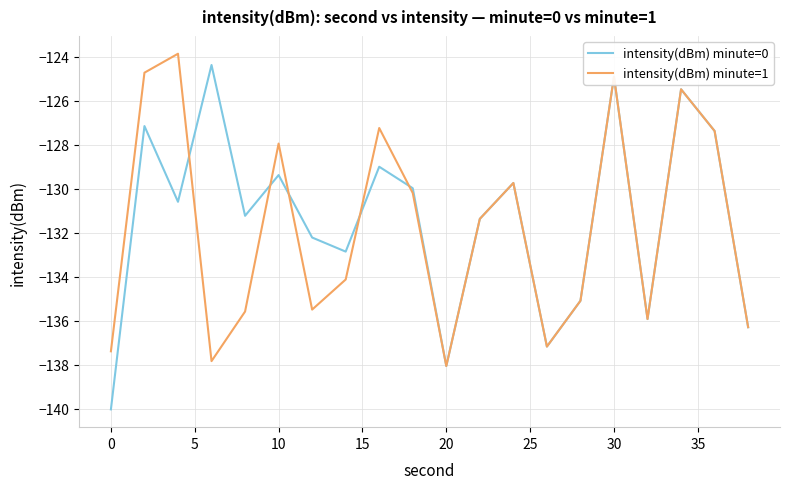

Which series has the widest spread of values?

intensity(dBm) minute=0